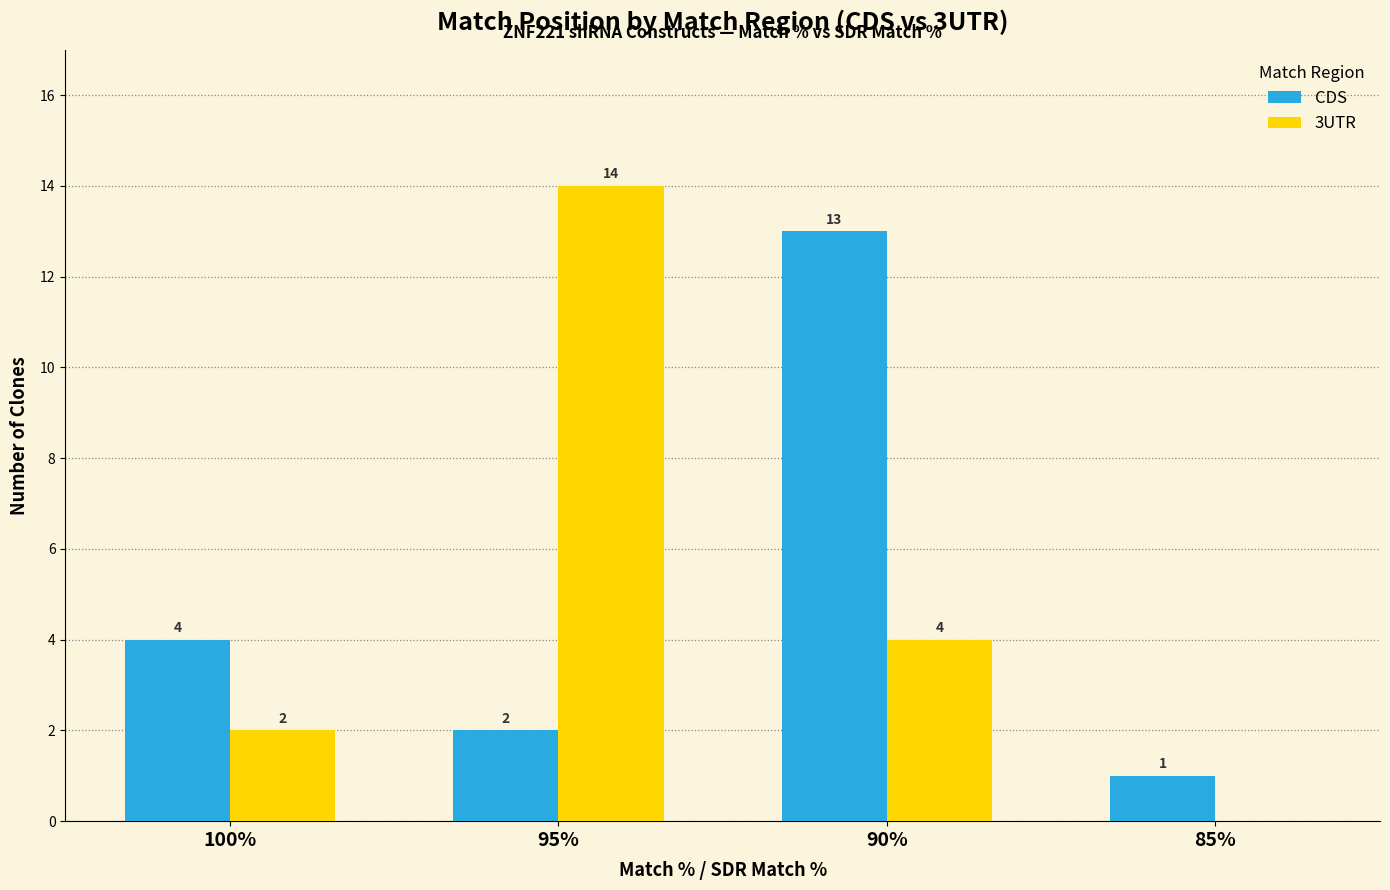

How many data points does each series have?

4